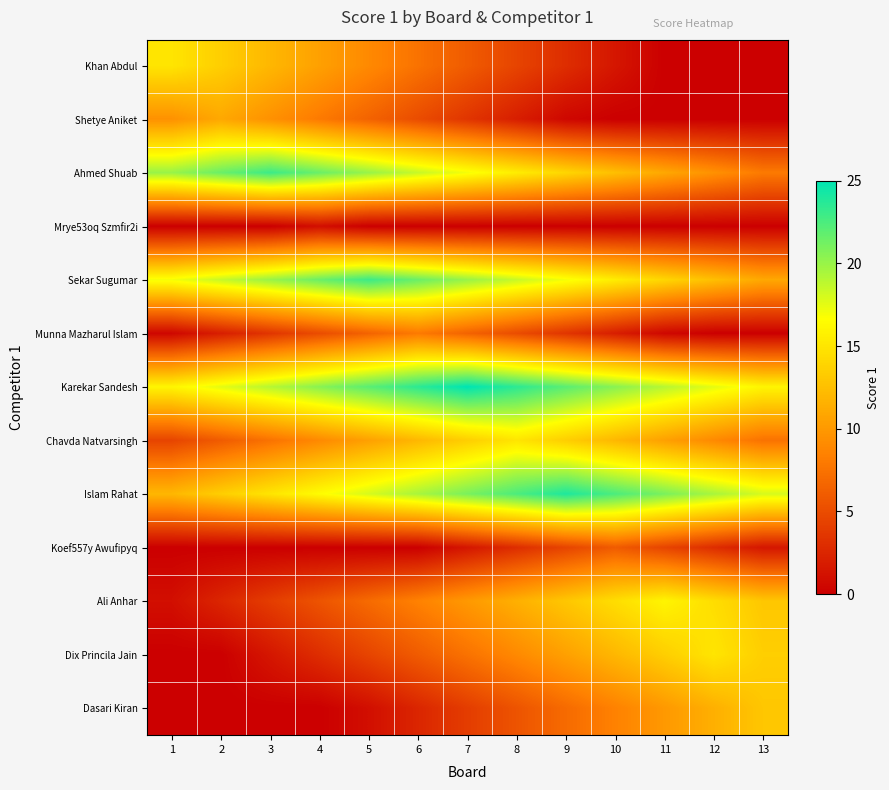

At how many categories does at least one series exceed 0?

13